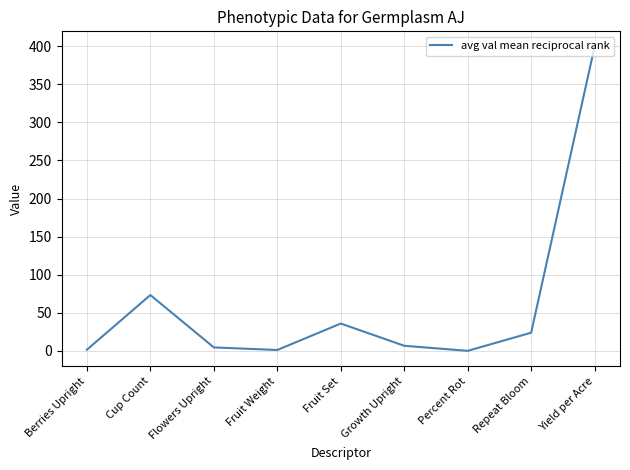

How many interior local valleys (lower than both neighbors) does the data have?

2